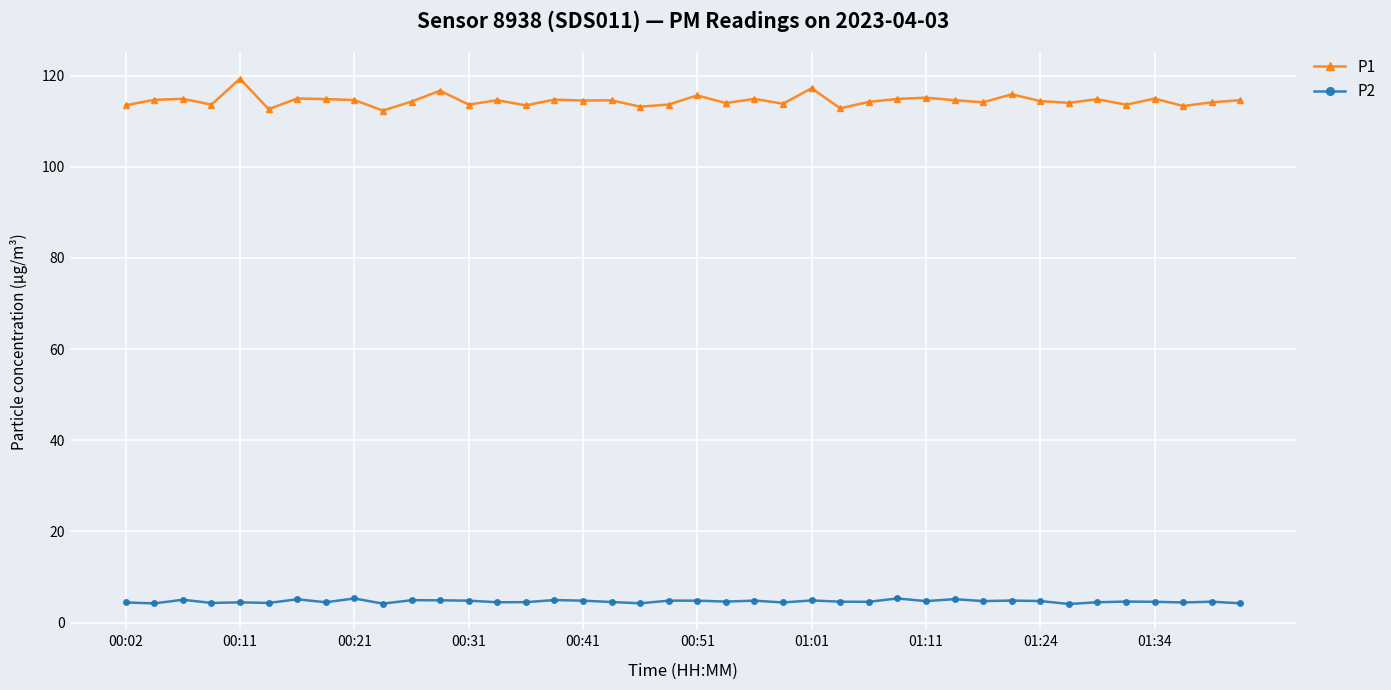

At how many categories does at least one series exceed 11?

40